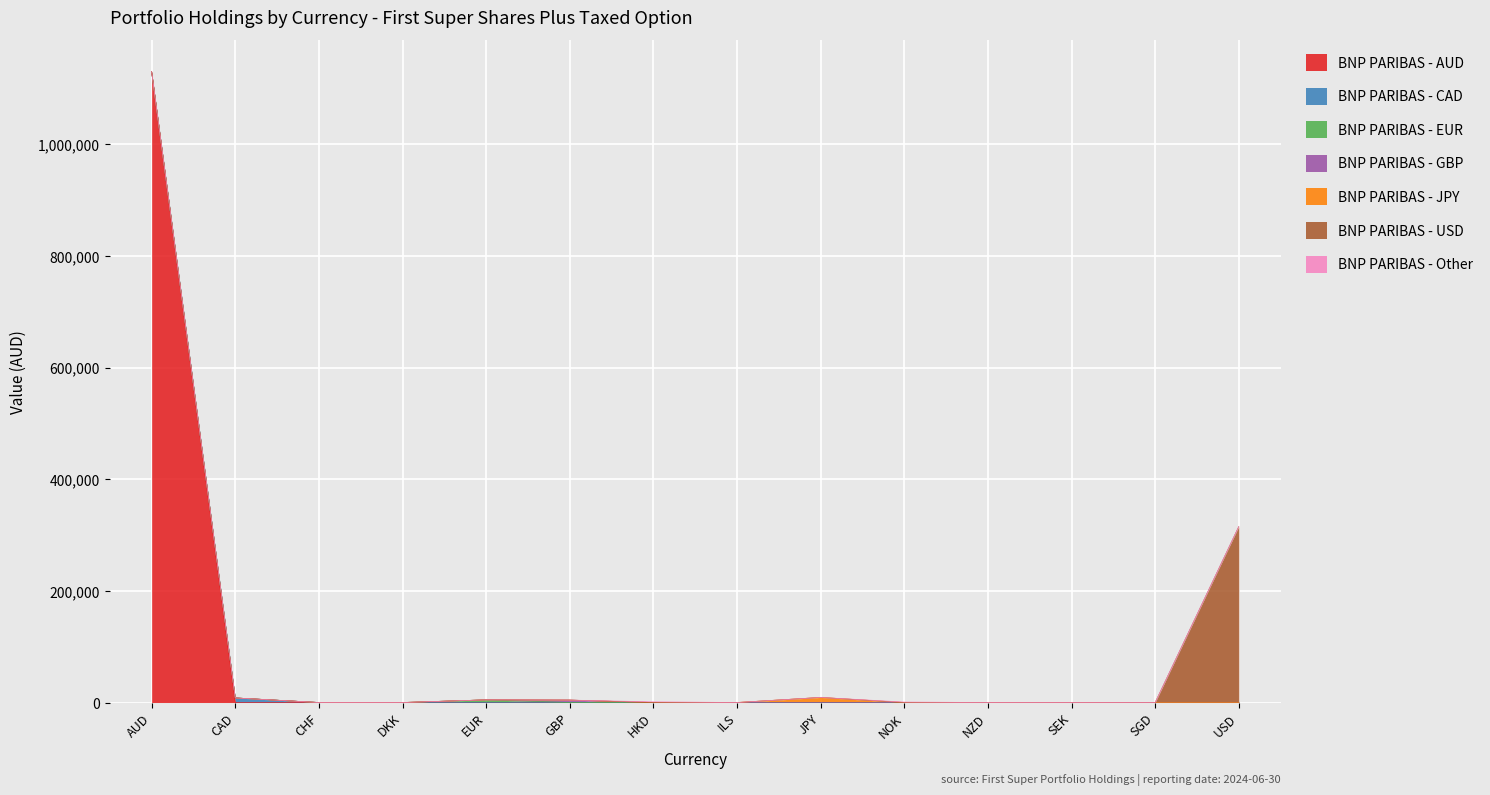

Is it true that VALUE (AUD) equals 0 at ILS?

True